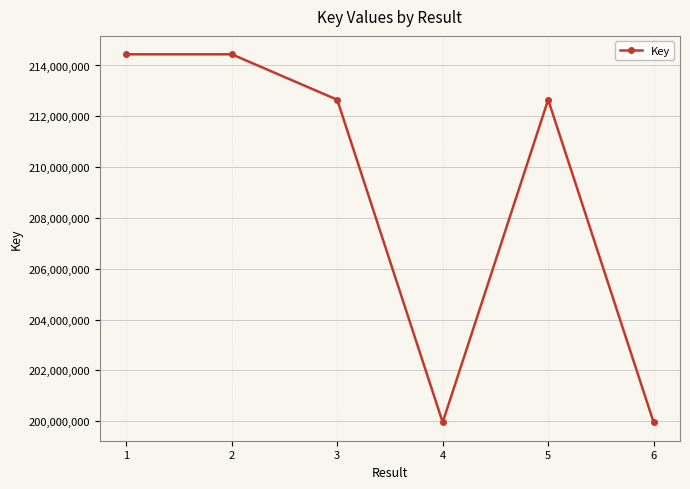

The value at 1 is 359181515. True or false?

False